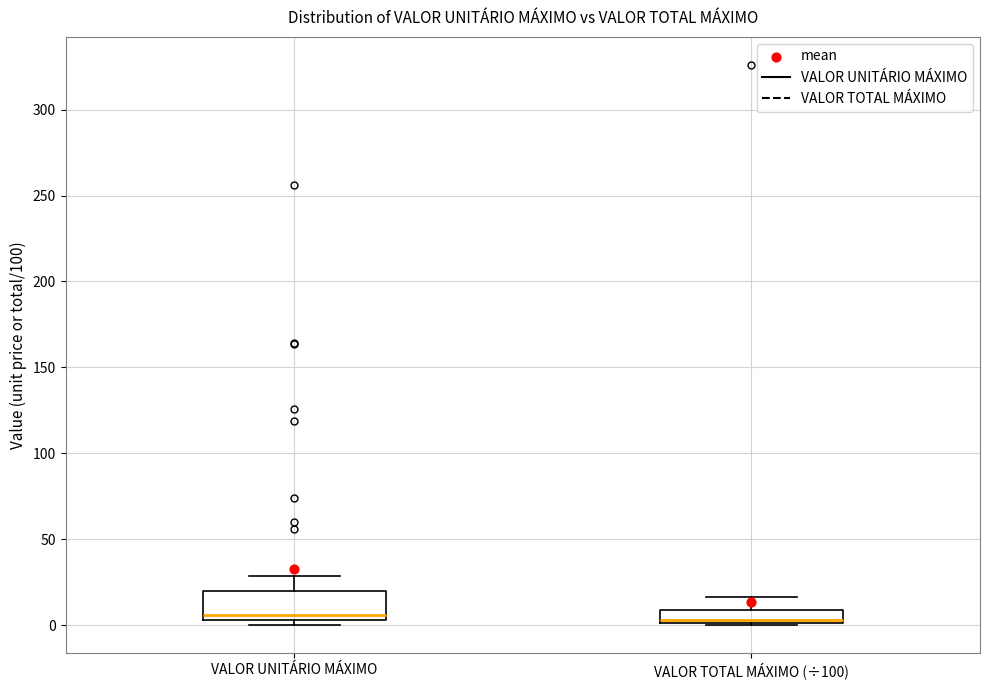

Reading left to right, read every box against the y-axis: the position of its median line, the range the box covers, and the ends of its whiskers. The values are not printed on the chart, so give them approximately, as read against the axis.

VALOR UNITÁRIO MÁXIMO: median 5 (just above the box's lower edge), box 5 to 20, whiskers 0 to 30
VALOR TOTAL MÁXIMO (÷100): median 5, box 0 to 10, whiskers 0 to 15